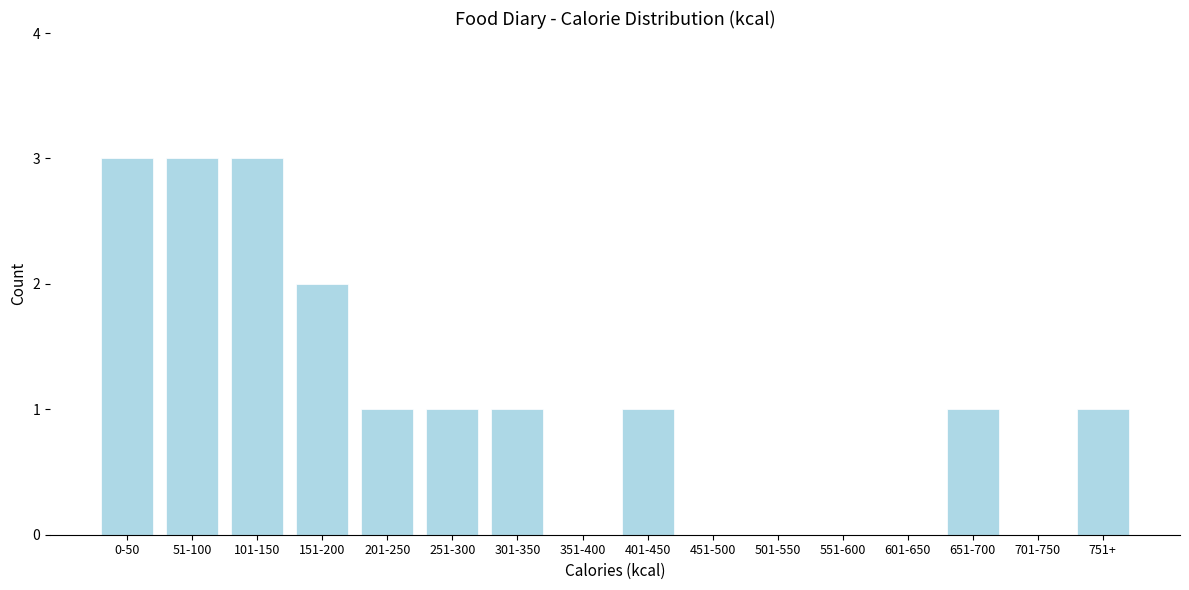

Reading left to right, what are all the values shown in this chart?

0-50=3	51-100=3	101-150=3	151-200=2	201-250=1	251-300=1	301-350=1	351-400=0	401-450=1	451-500=0	501-550=0	551-600=0	601-650=0	651-700=1	701-750=0	751+=1